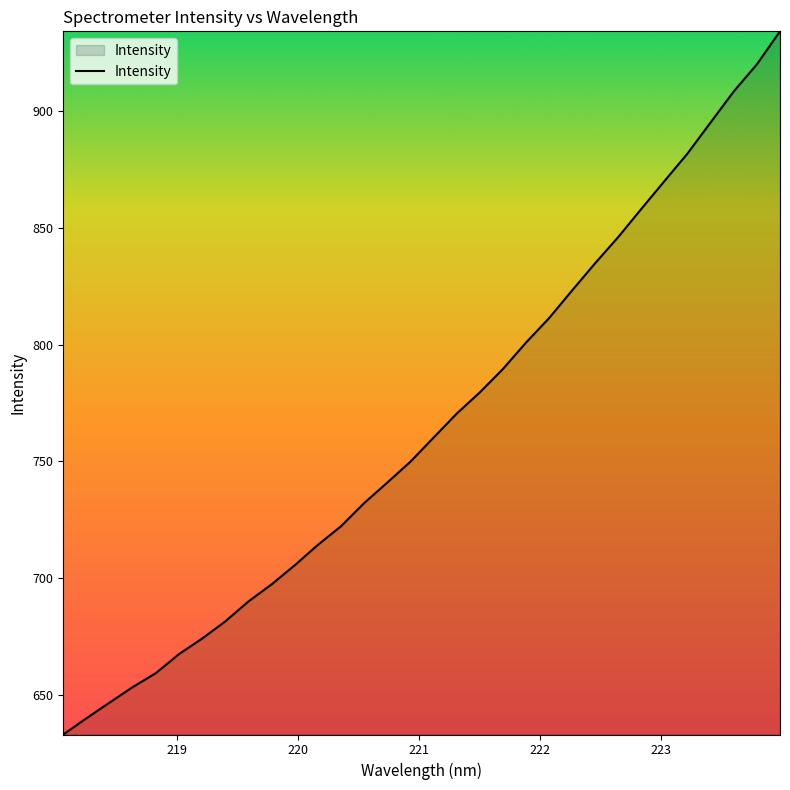

What is the maximum value shown in the chart?

934.1